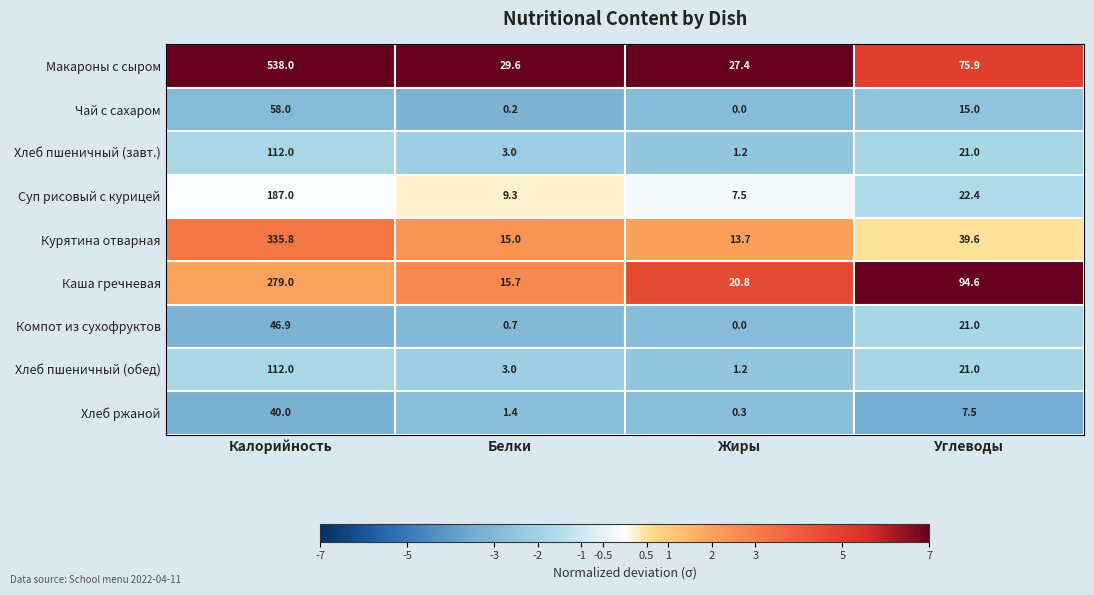

What is the approximate value of Хлеб пшеничный (завт.) at Калорийность?

112.0